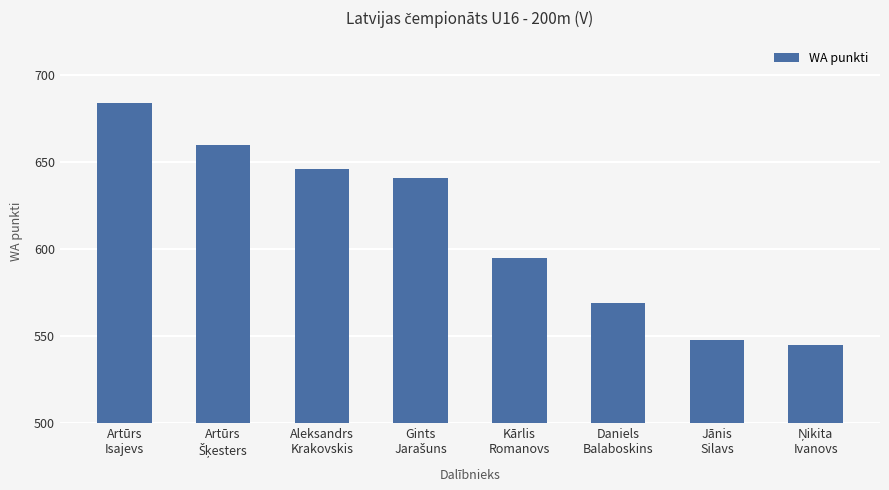

What is the difference between the maximum and second lowest values?

136